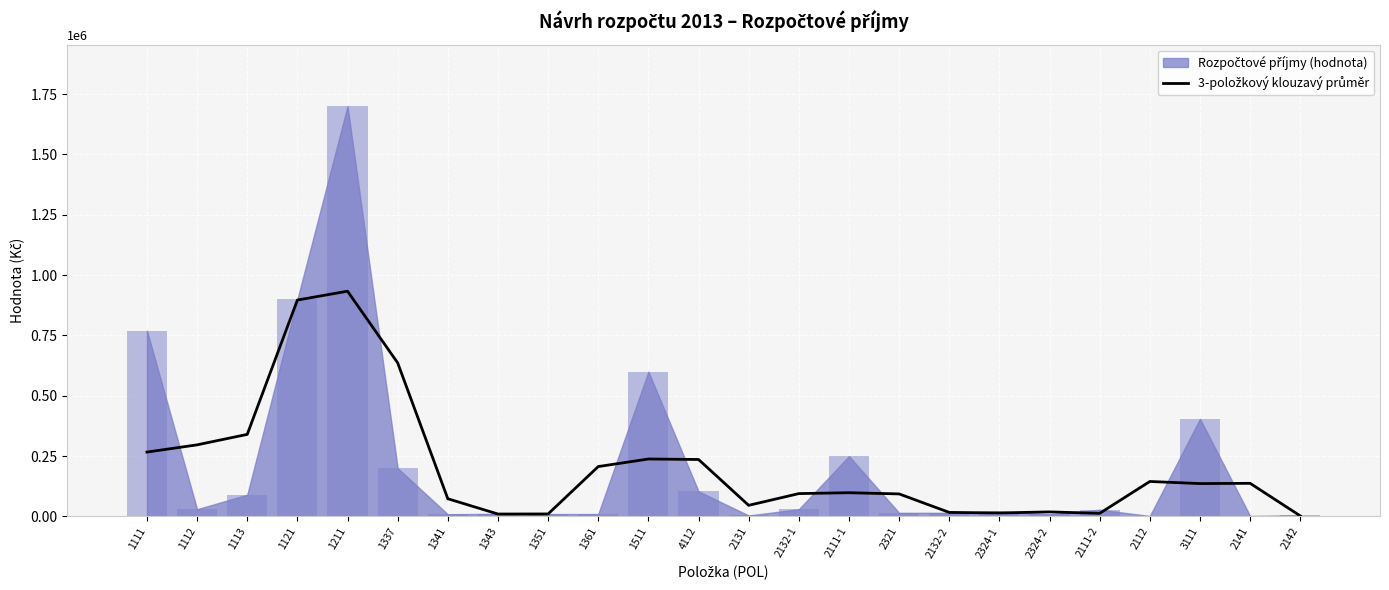

What is the ratio of the value at 2131 to the value at 1113?

0.1